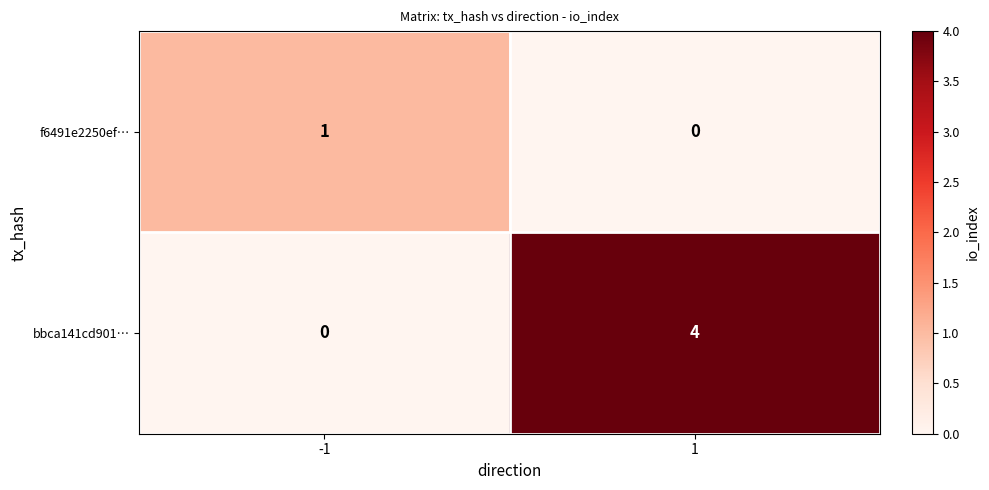

What is the spread (max minus min) of values at 1?

4